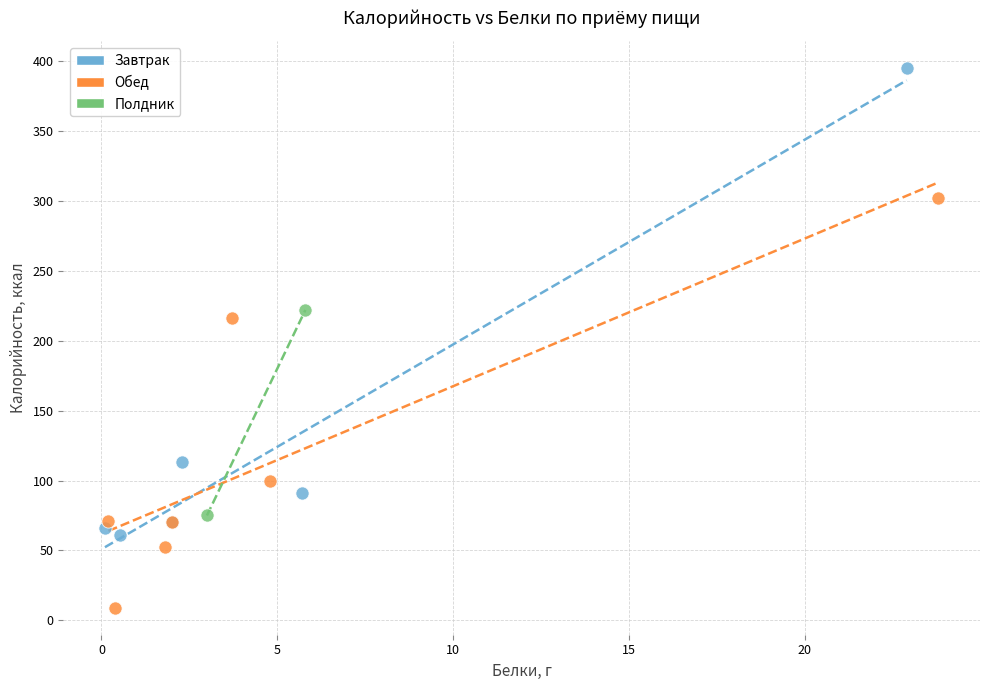

What are all the series names shown in the legend?

Завтрак, Обед, Полдник